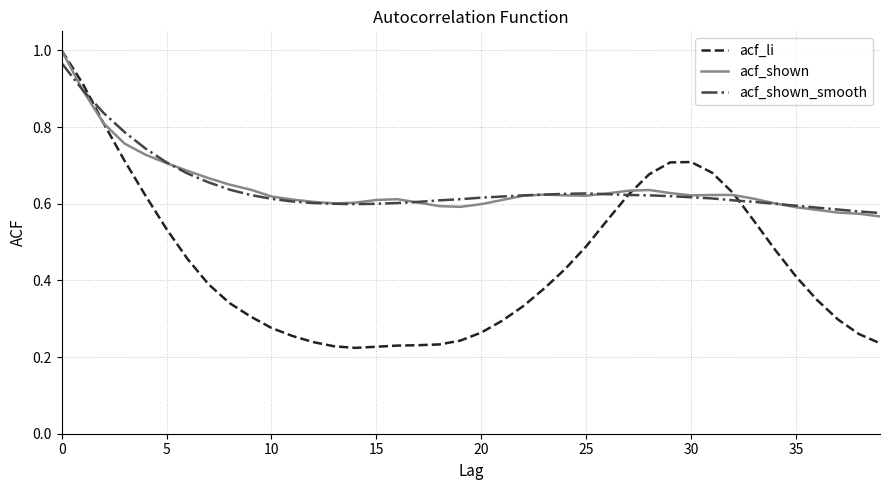

True or false: acf_shown has more than 2 points higher than both neighbors.

True